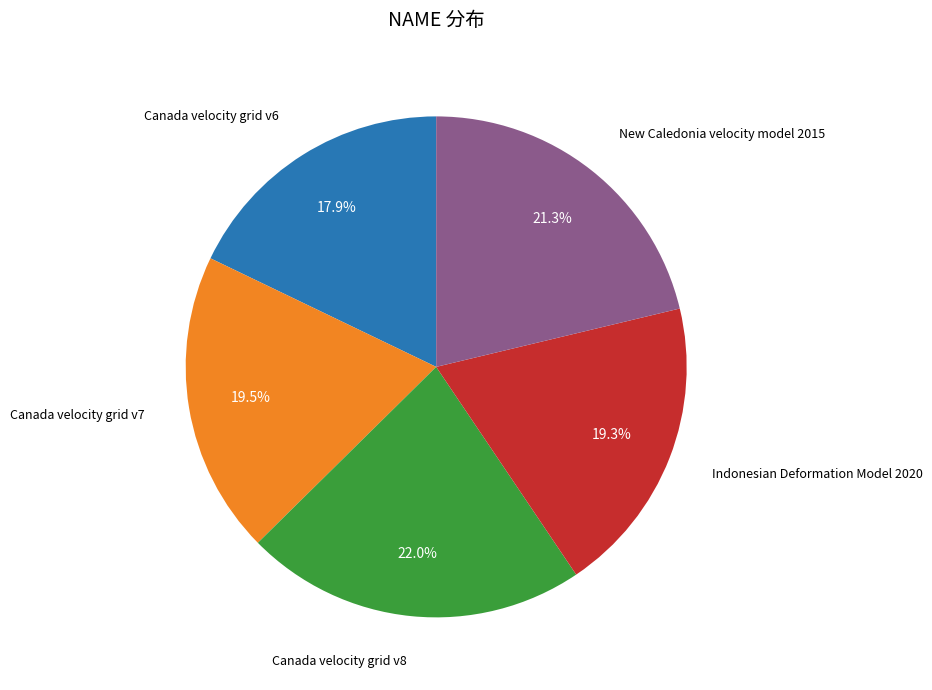

Is there a majority slice in this chart?

No